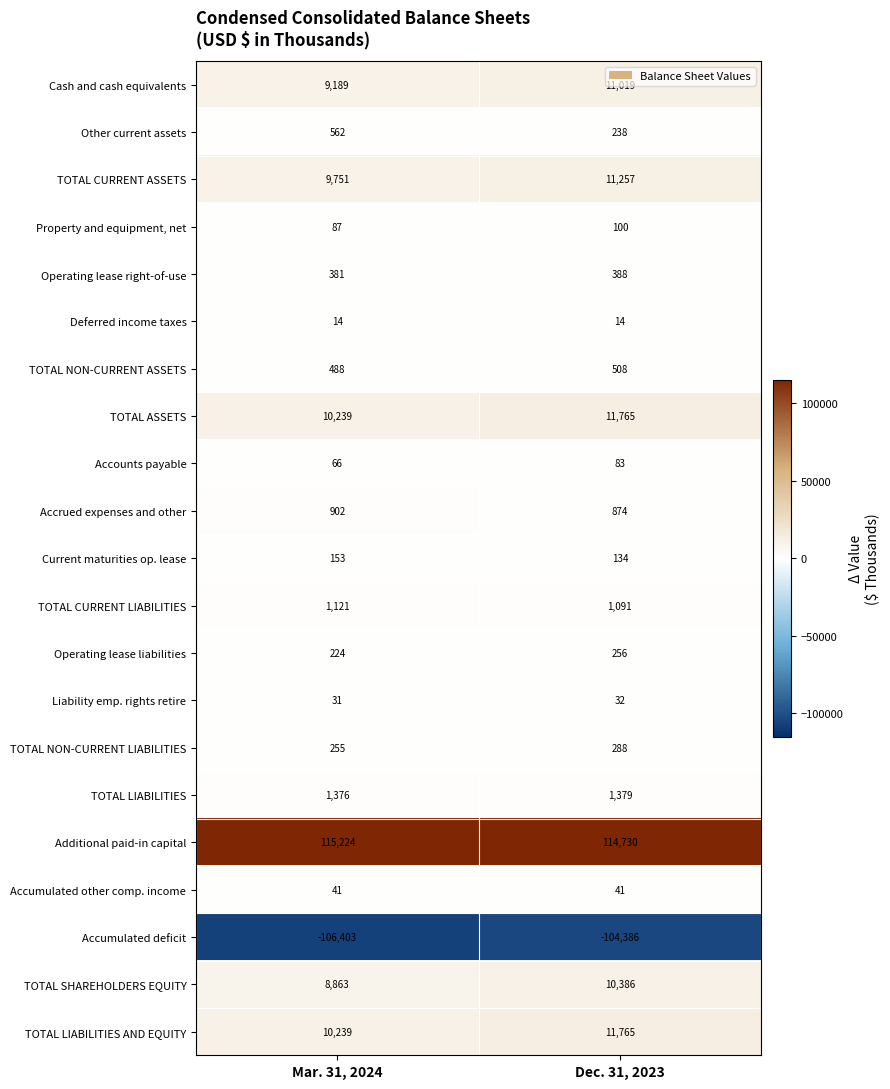

The TOTAL LIABILITIES AND EQUITY series shows 11765 at Dec. 31, 2023. True or false?

True